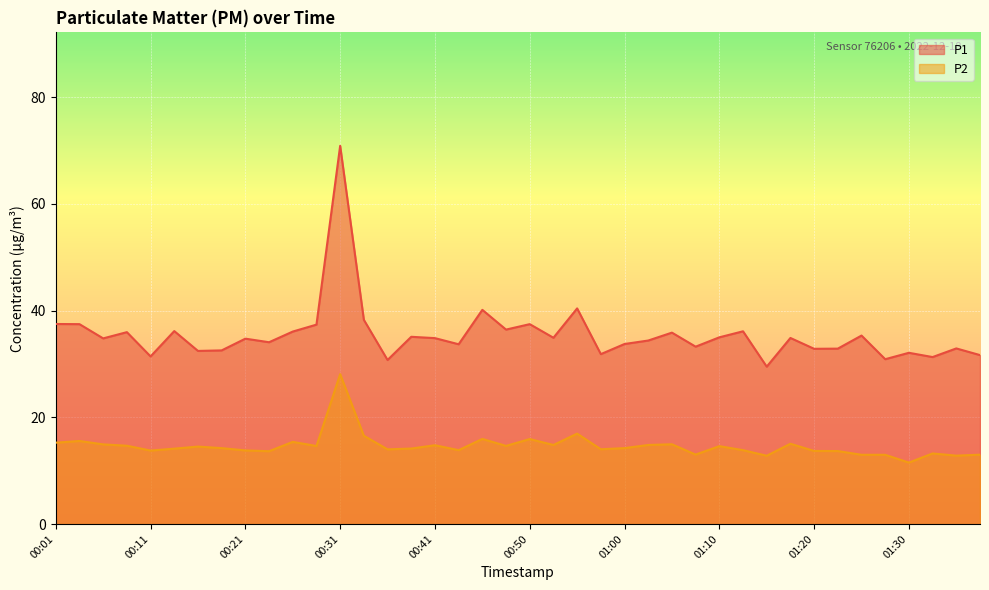

How many values in the P2 series exceed 14?

24